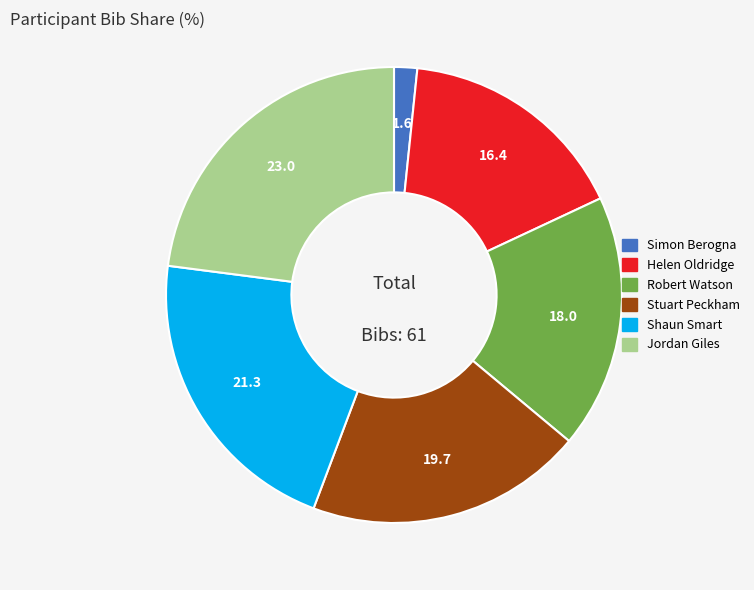

How many slices are in this pie chart?

6